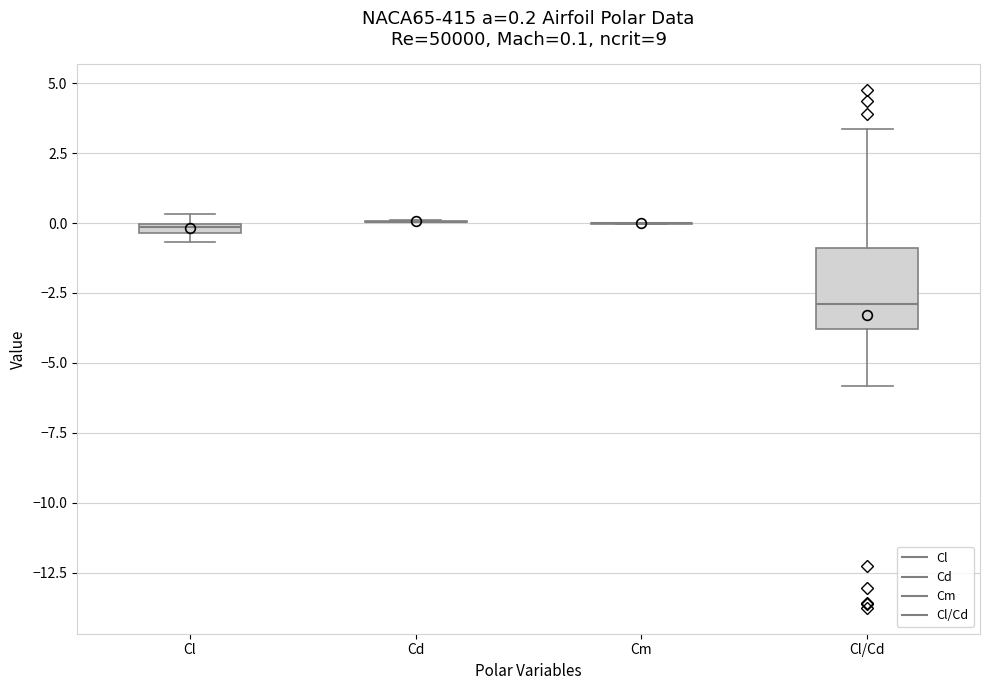

Which box is the tallest, from its lower edge to its upper edge?

Cl/Cd